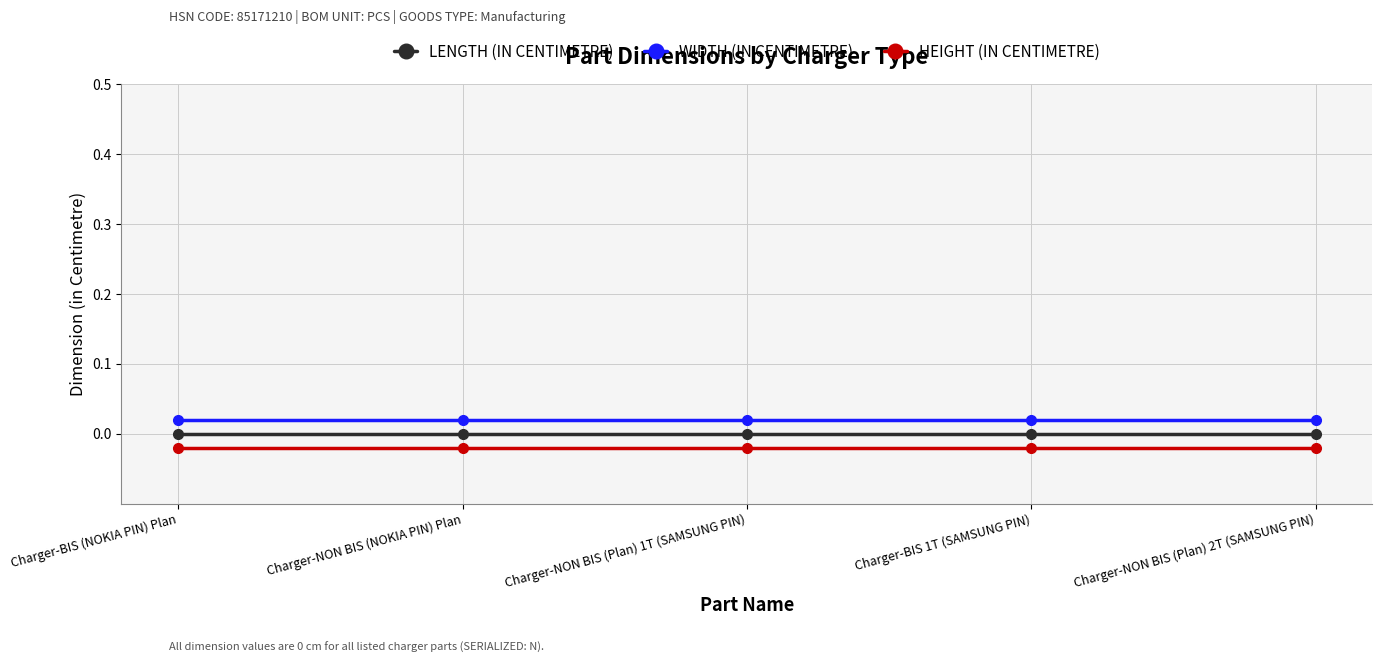

List the series in order of their overall mean, lowest first.

HEIGHT (IN CENTIMETRE), LENGTH (IN CENTIMETRE), WIDTH (IN CENTIMETRE)